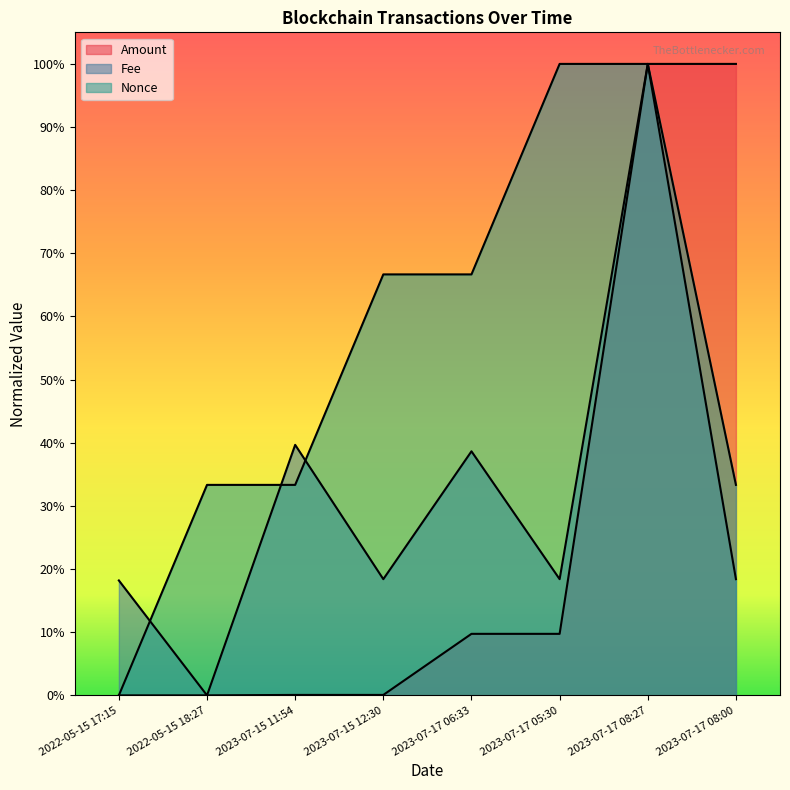

How many data points in Fee are above 0?

7